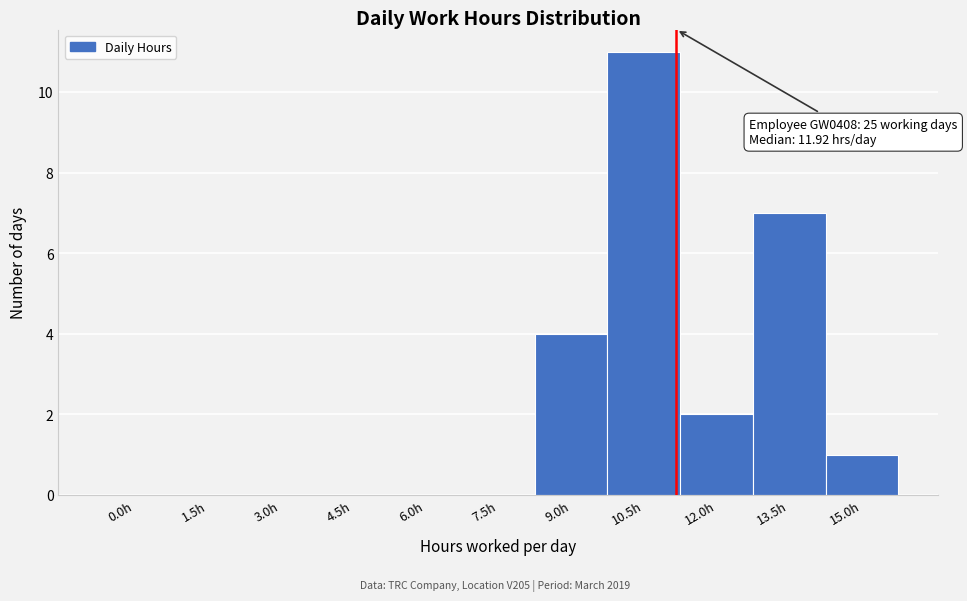

Reading left to right, transcribe all the data shown in this chart.

0.0h=0	1.5h=0	3.0h=0	4.5h=0	6.0h=0	7.5h=0	9.0h=4	10.5h=11	12.0h=2	13.5h=7	15.0h=1